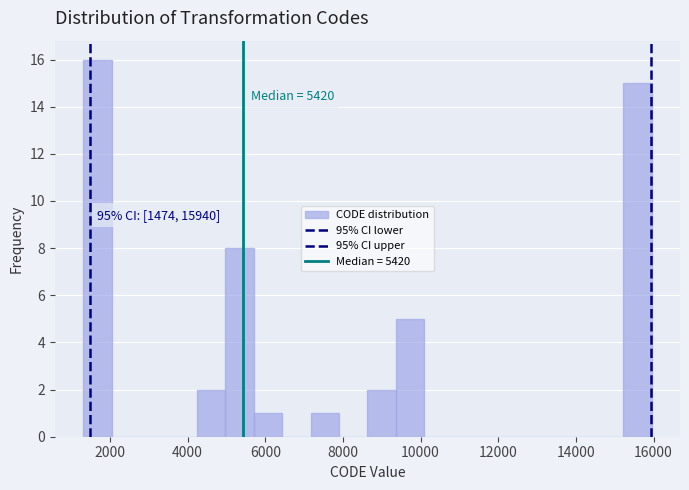

Around what value on the x-axis is the tallest bar? Give the approximate position of its centre, as read against the axis.

1600